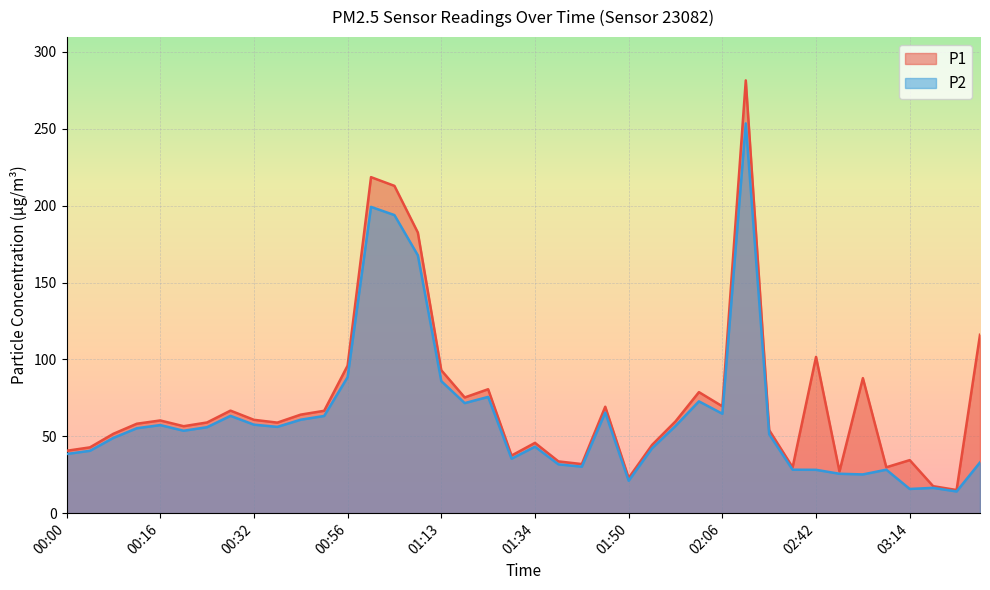

True or false: P1 and P2 cross at least once.

False